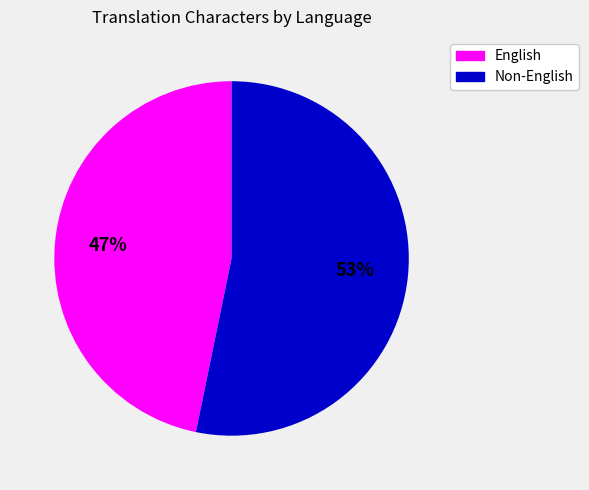

Rank the categories by value from highest to lowest.

Non-English, English